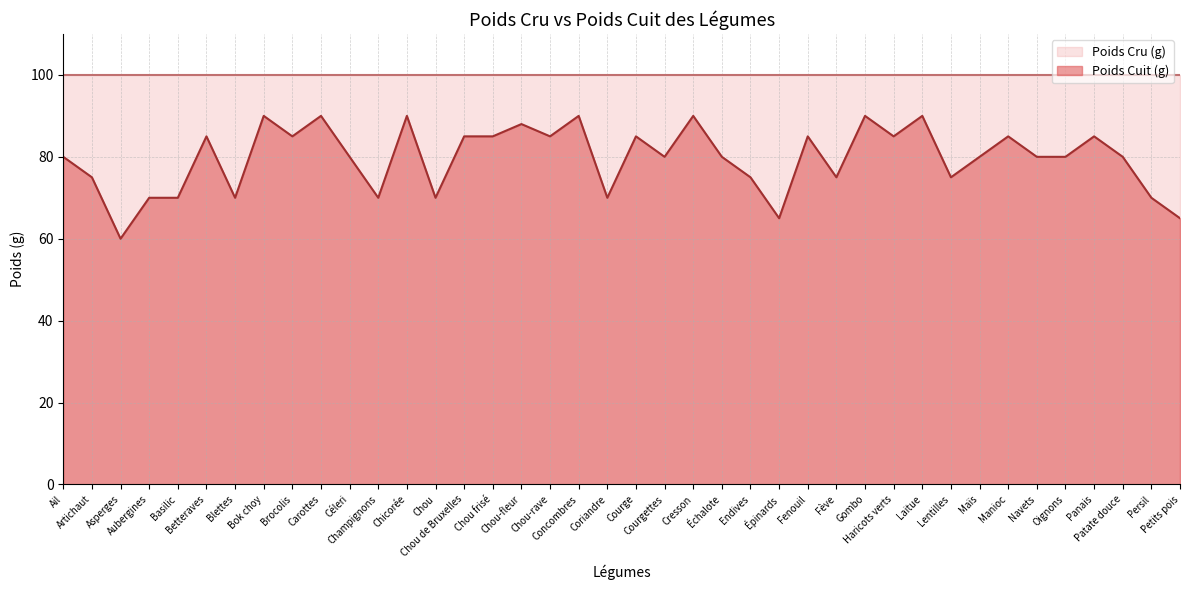

Is it true that the value at Fenouil is 117?

False